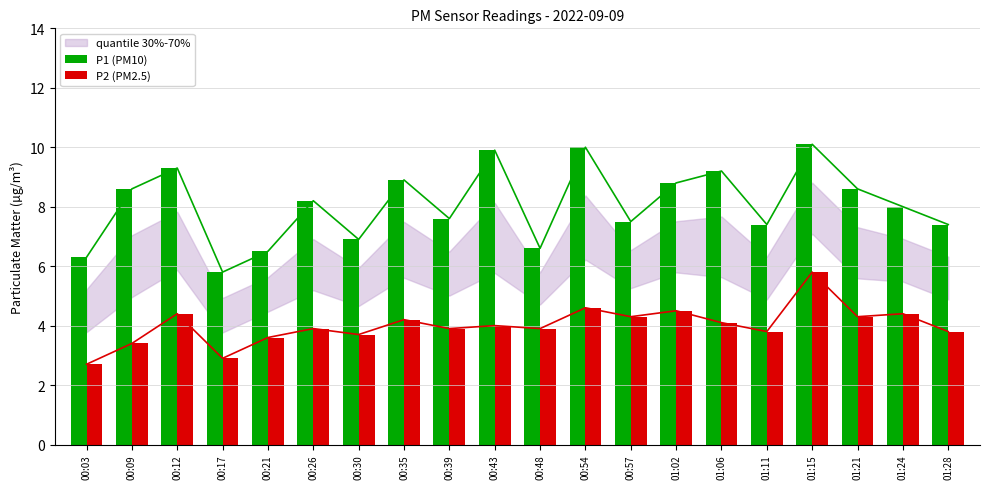

How many bars are there in each group?

2